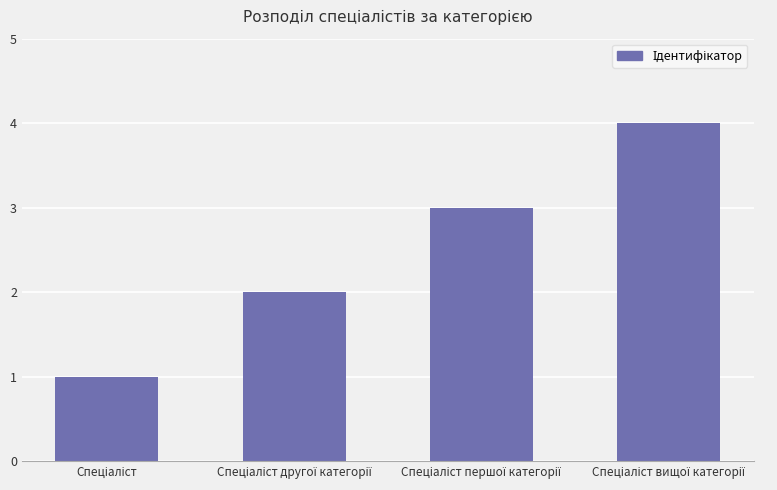

What is the sum of all values?

10